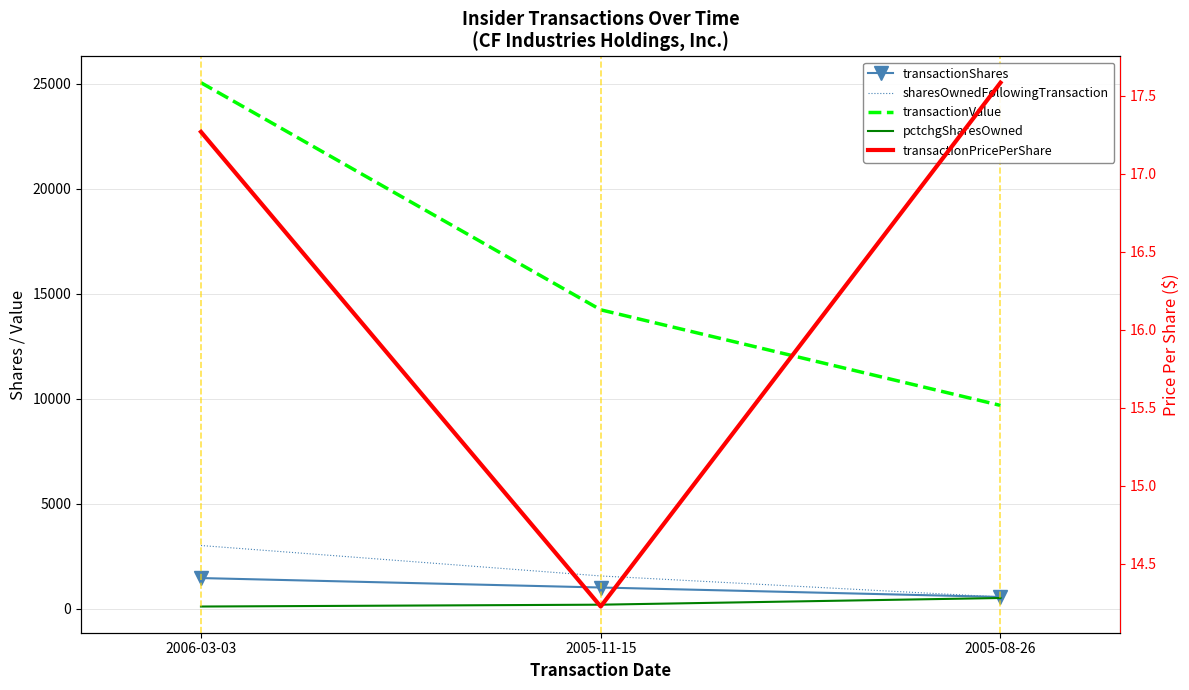

What is the average value of the transactionPricePerShare series?

16.4